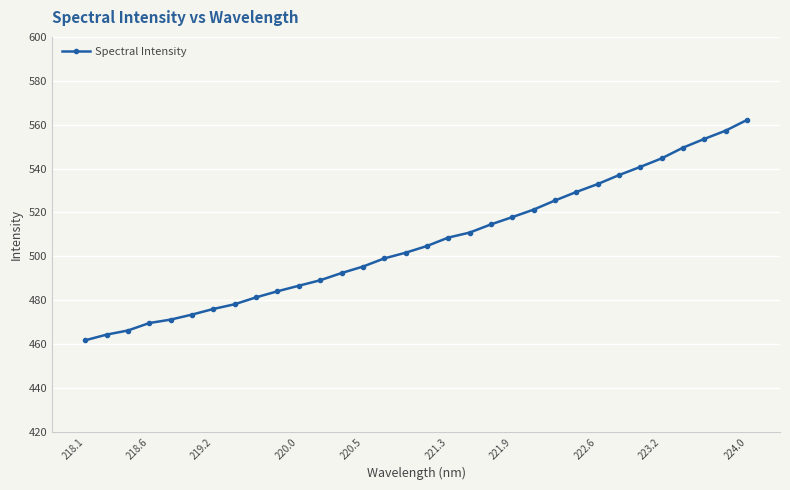

What is the difference between the maximum and second lowest values?

97.8